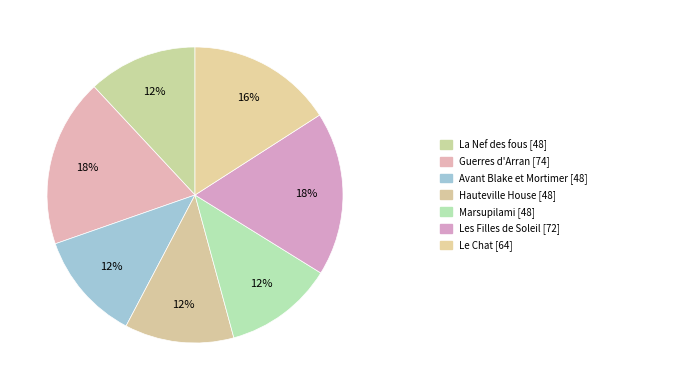

Is there a majority slice in this chart?

No